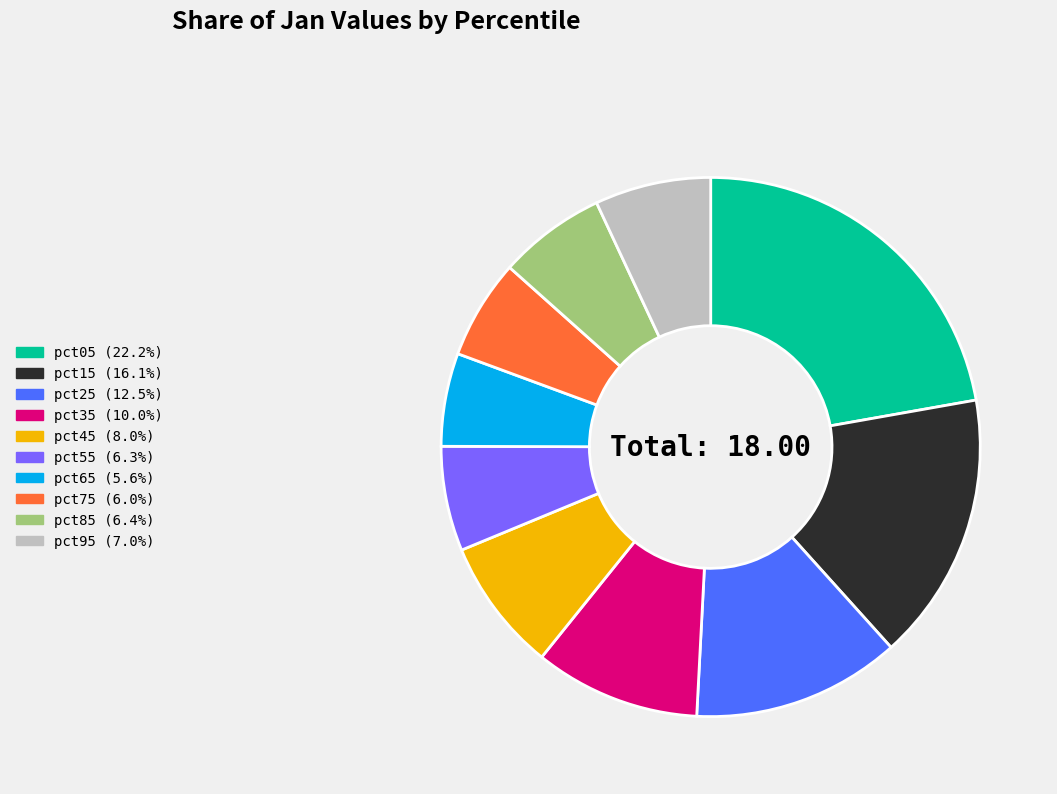

True or false: pct95 accounts for 16% of the total.

False